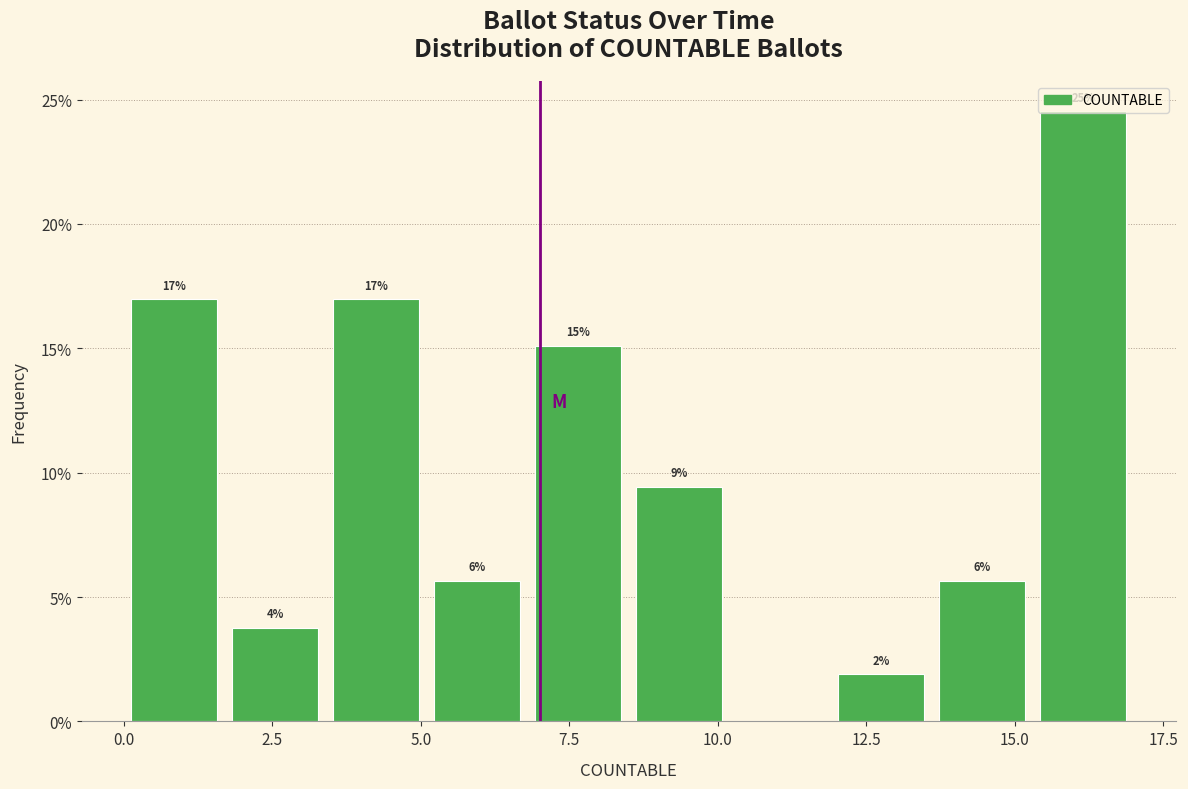

Around what value on the x-axis is the tallest bar? Give the approximate position of its centre, as read against the axis.

16.0